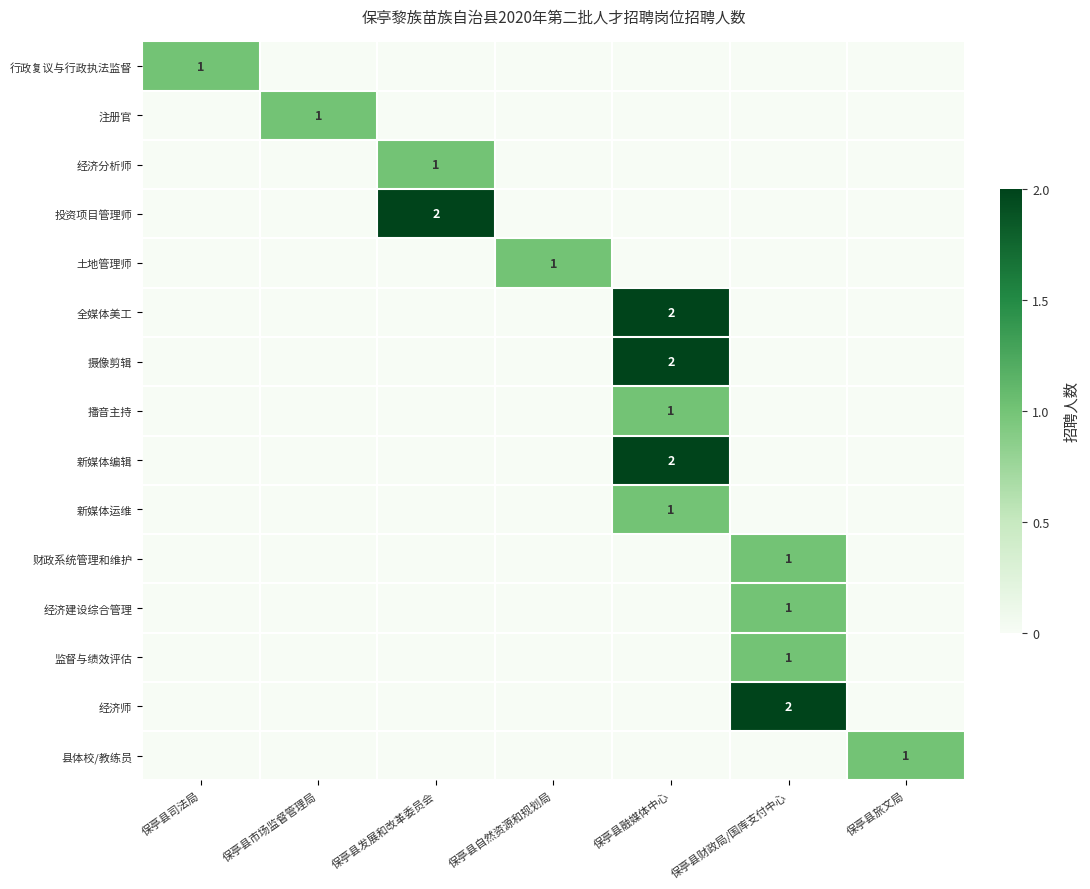

Is it true that 播音主持 equals 1 at 保亭县融媒体中心?

True